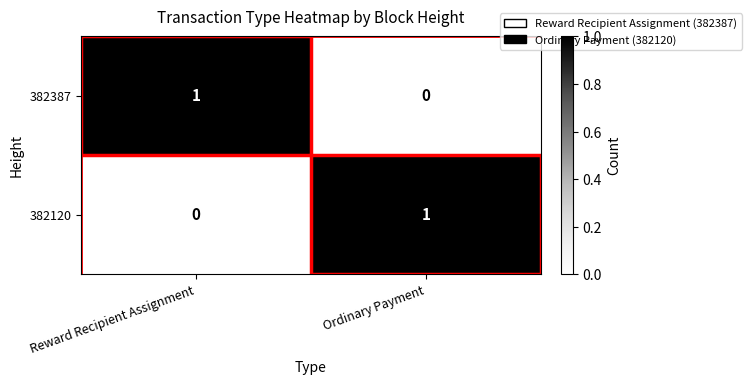

Where is 382120 nearest to the value 0?

Reward Recipient Assignment